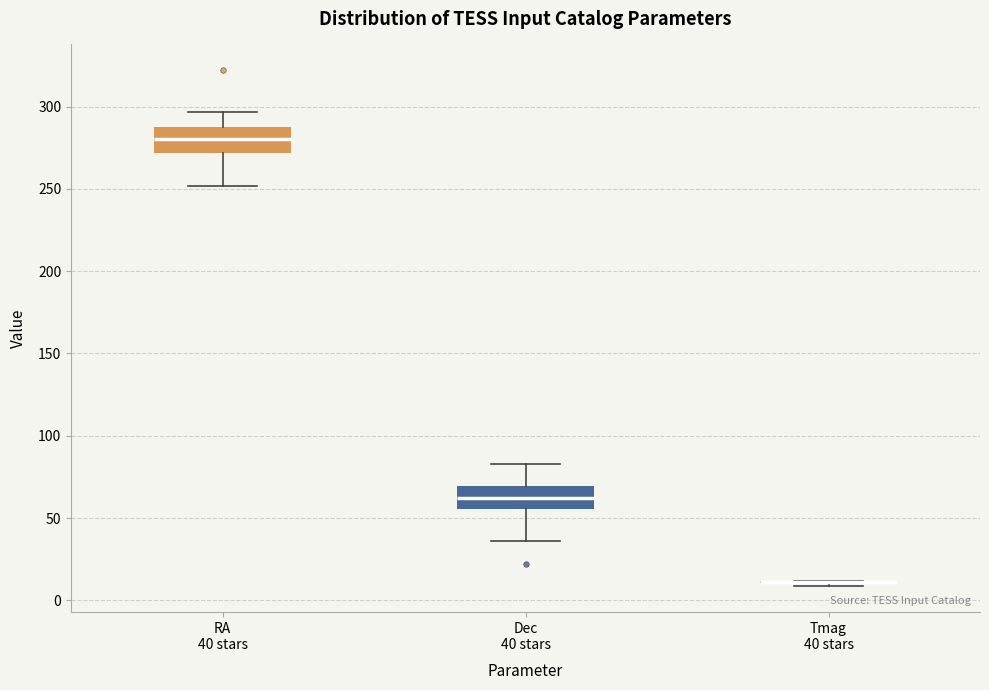

Reading left to right, transcribe this box plot: for each box, give where its median line is, the range the box spans, and where its two whiskers end, as read against the y-axis. The values are not printed on the chart, so give them approximately, as read against the axis.

RA 40 stars: median 280, box 270 to 290, whiskers 250 to 295
Dec 40 stars: median 60, box 55 to 70, whiskers 35 to 85
Tmag 40 stars: box collapsed to a line at 10, whiskers 10 to 10